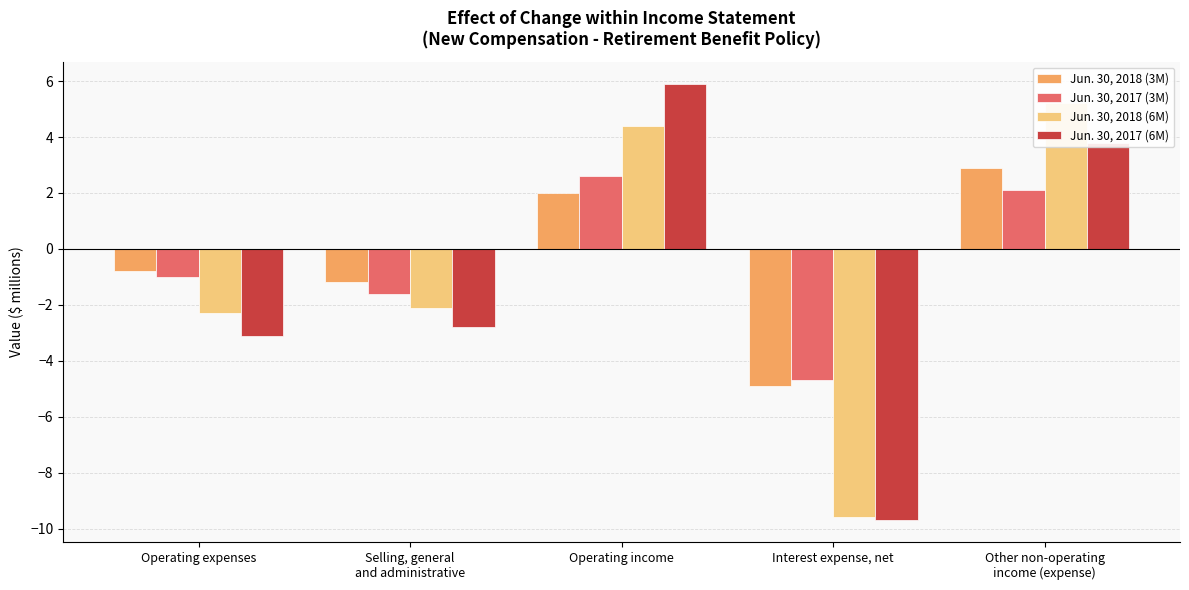

Which category has the highest value across all series?

Operating income